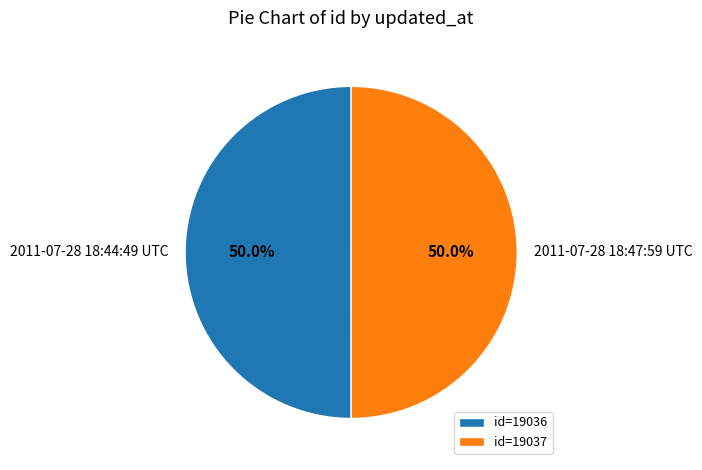

The 2011-07-28 18:44:49 UTC slice represents 44% of the pie. True or false?

False